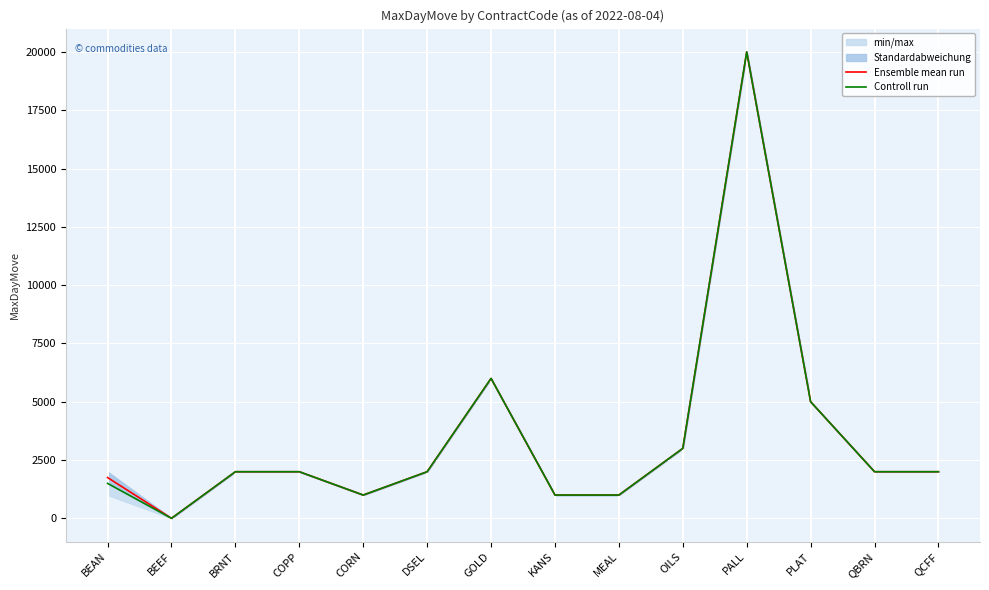

What is the difference between the maximum and minimum values in the Ensemble mean run series?

19998